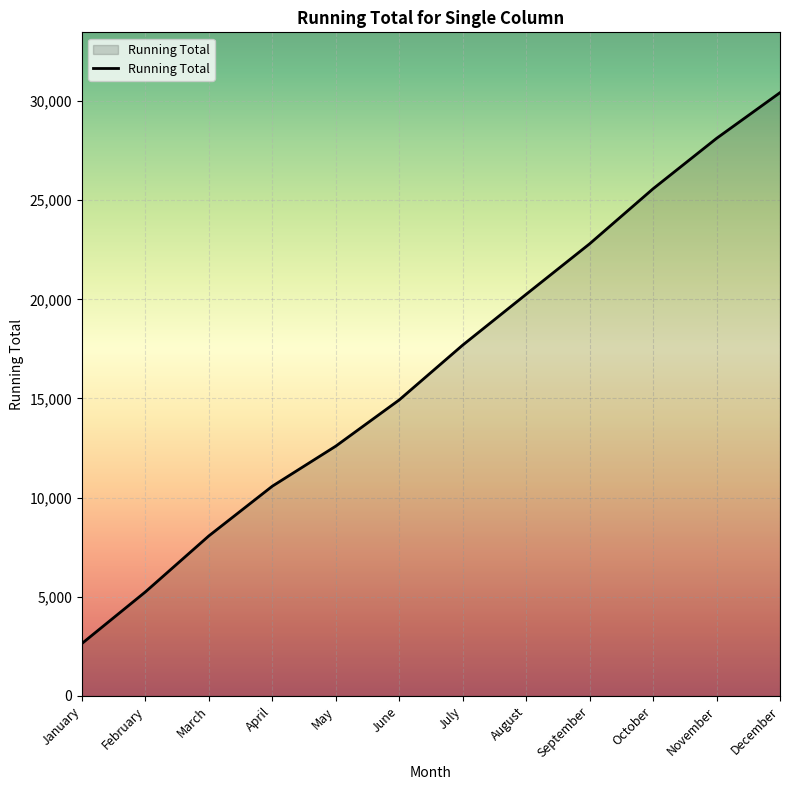

How many lines are shown in the chart?

1